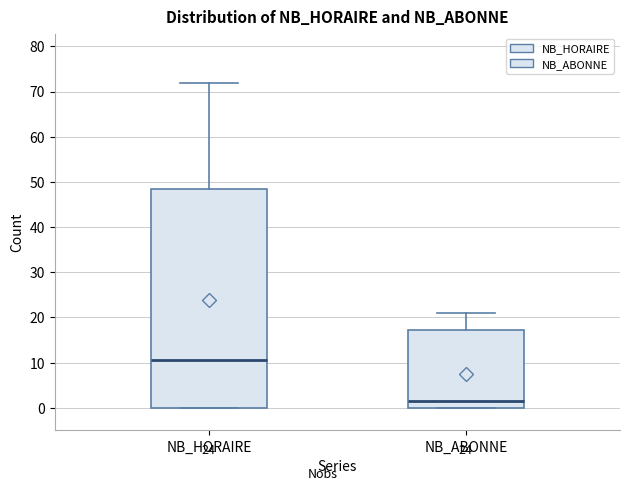

Reading left to right, read every box against the y-axis: the position of its median line, the range the box covers, and the ends of its whiskers. The values are not printed on the chart, so give them approximately, as read against the axis.

NB_HORAIRE: median 11, box 0 to 49, whiskers 0 to 72
NB_ABONNE: median 2, box 0 to 17, whiskers 0 to 21